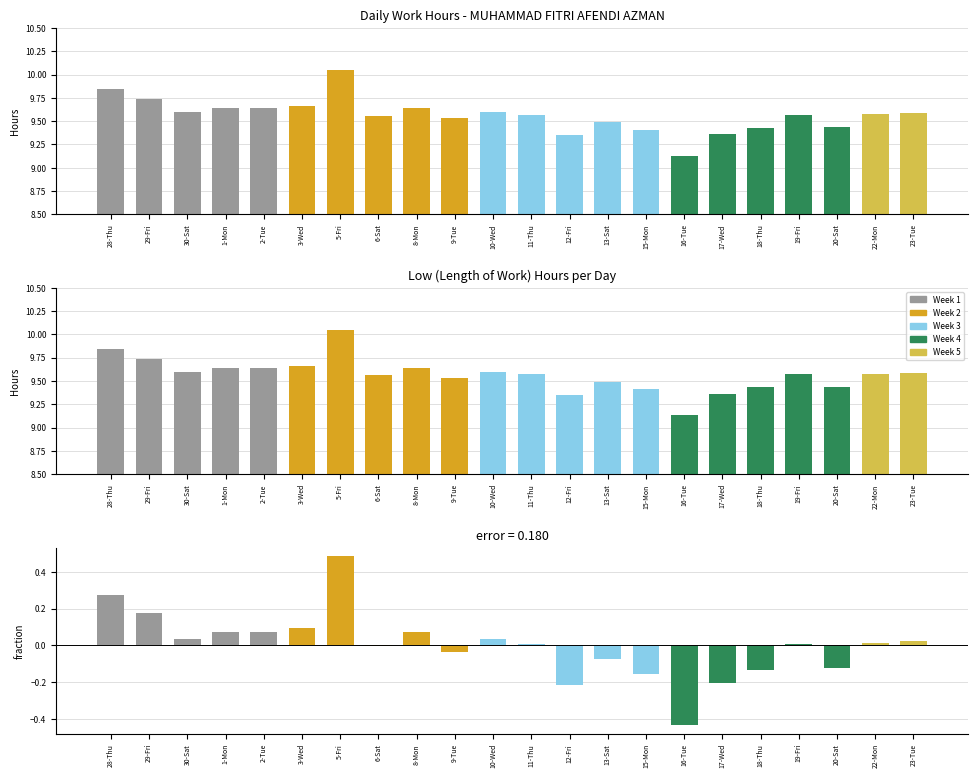

Which category has the lowest value in the Low series?

16-Tue